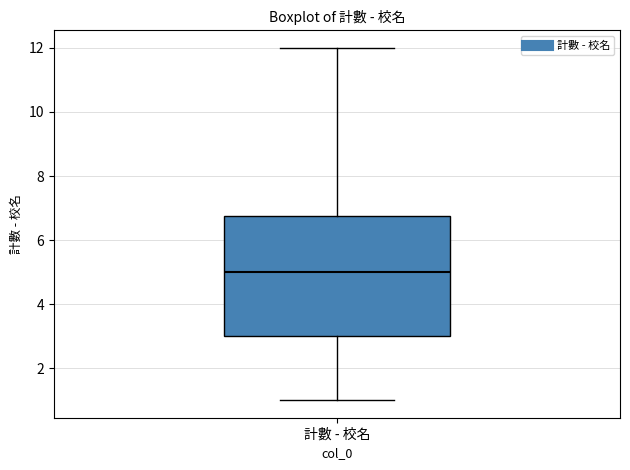

Transcribe this box plot: give where the median line is, the range the box spans, and where the two whiskers end, as read against the y-axis. The values are not printed on the chart, so give them approximately, as read against the axis.

median 5.0, box 3.0 to 6.8, whiskers 1.0 to 12.0